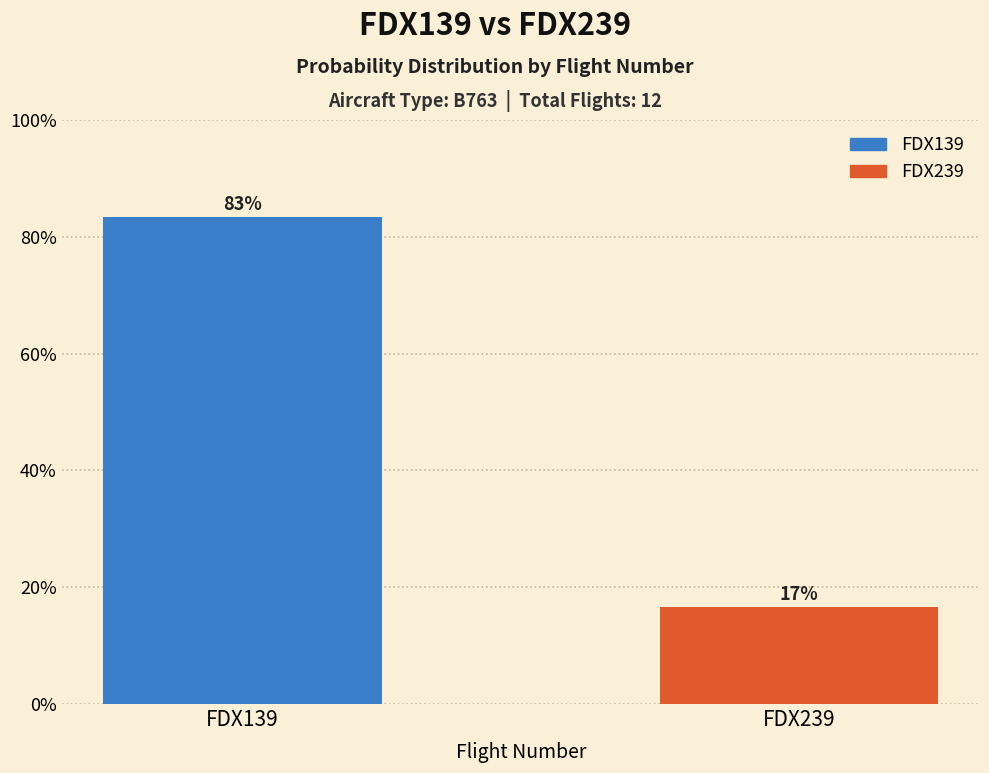

List the labels in order of value, smallest first.

FDX239, FDX139